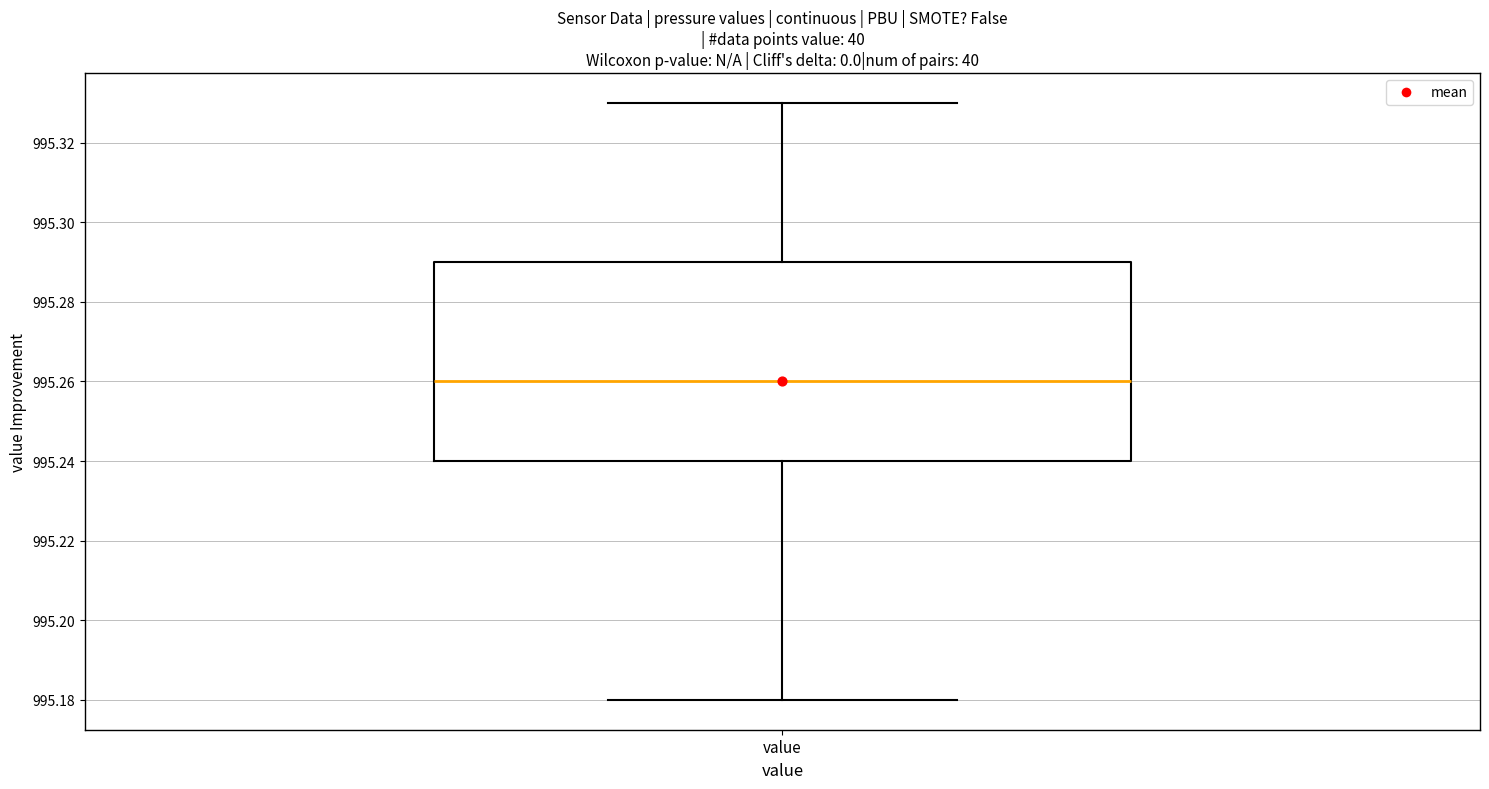

Read this box plot against the y-axis: the position of the median line, the range covered by the box, and the ends of both whiskers. The values are not printed on the chart, so give them approximately, as read against the axis.

median 995.26, box 995.24 to 995.29, whiskers 995.18 to 995.33